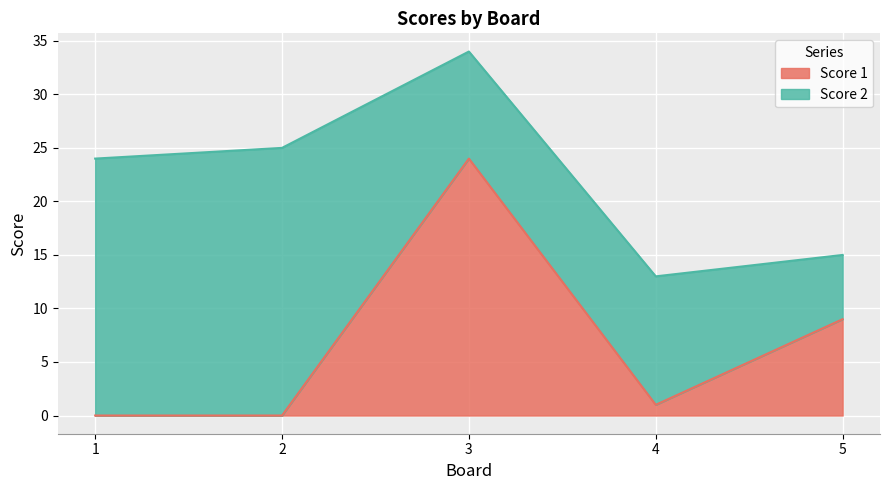

What is the change in value from 1 to 4?

+1